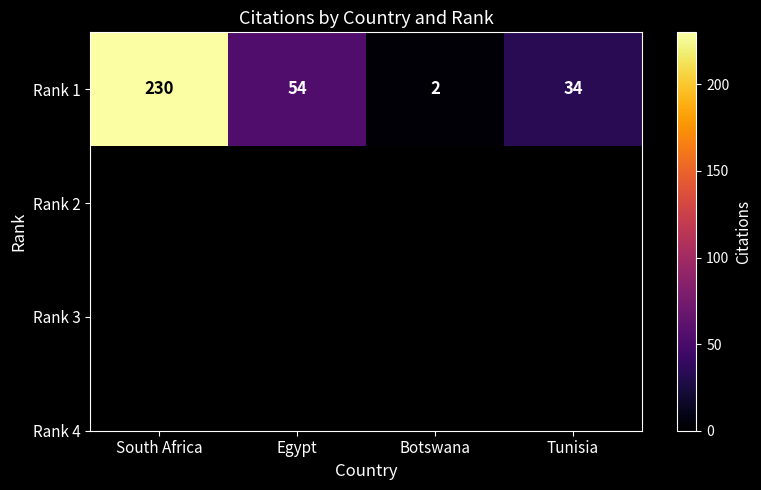

What is the change in value from South Africa to Botswana?

-228